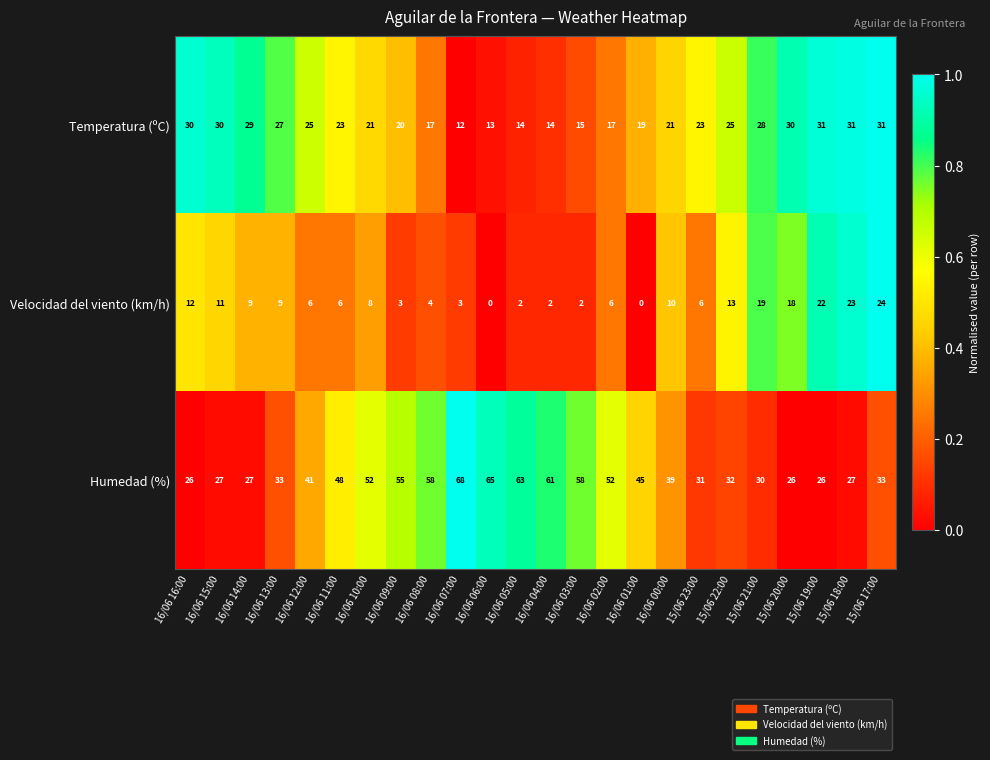

Count the number of categories in the chart.

24